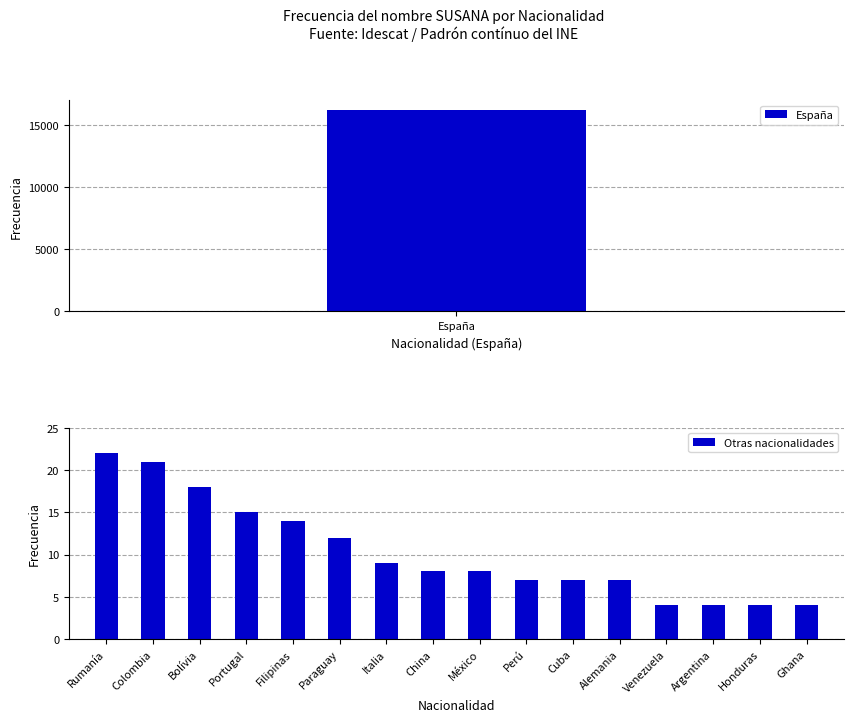

What is the average value of the Otras nacionalidades series?

10